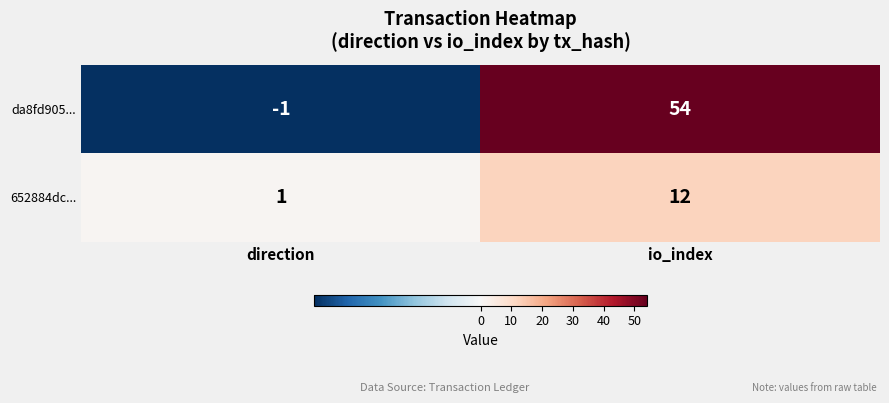

How many categories are shown in the chart?

2